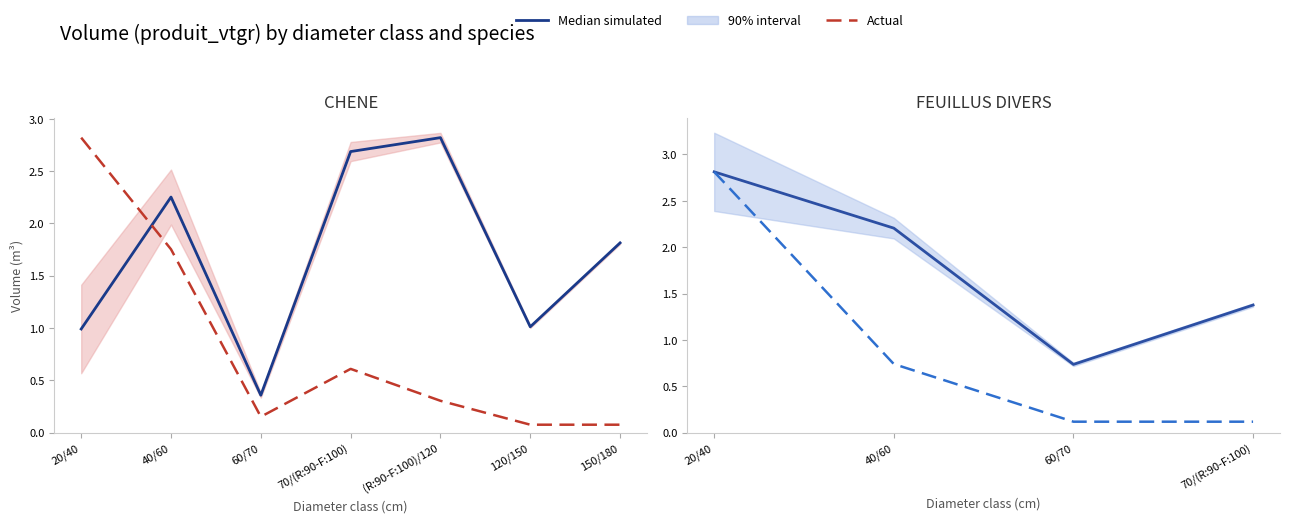

How many interior local valleys does the Median simulated series have?

1